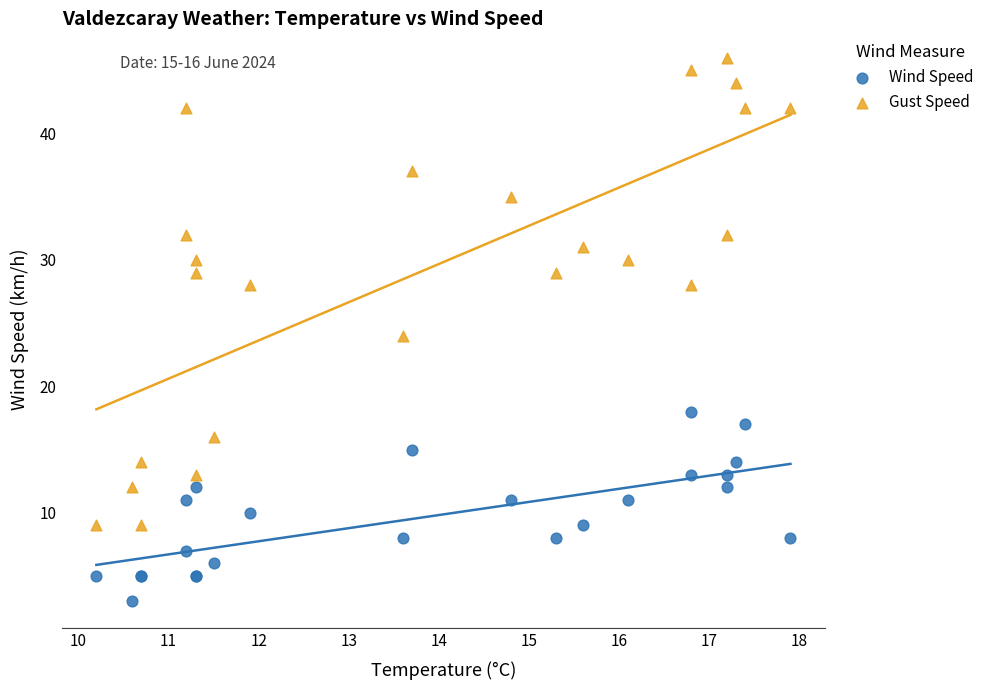

Which series reaches the minimum Y coordinate?

Wind Speed